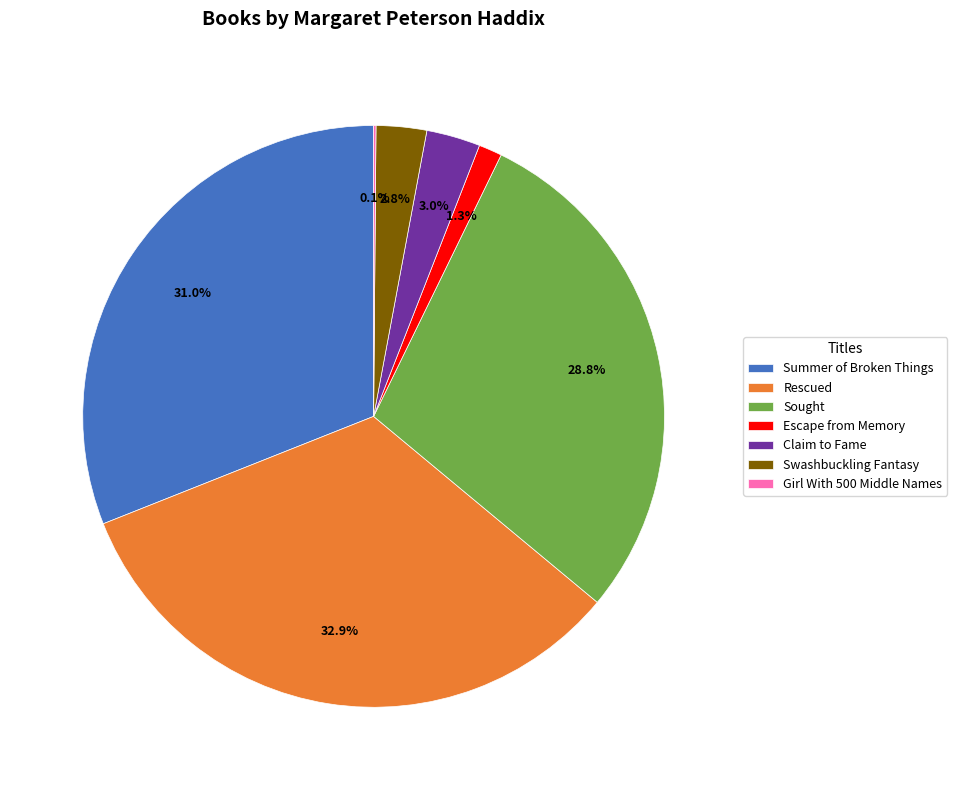

Which slice is the largest?

Rescued